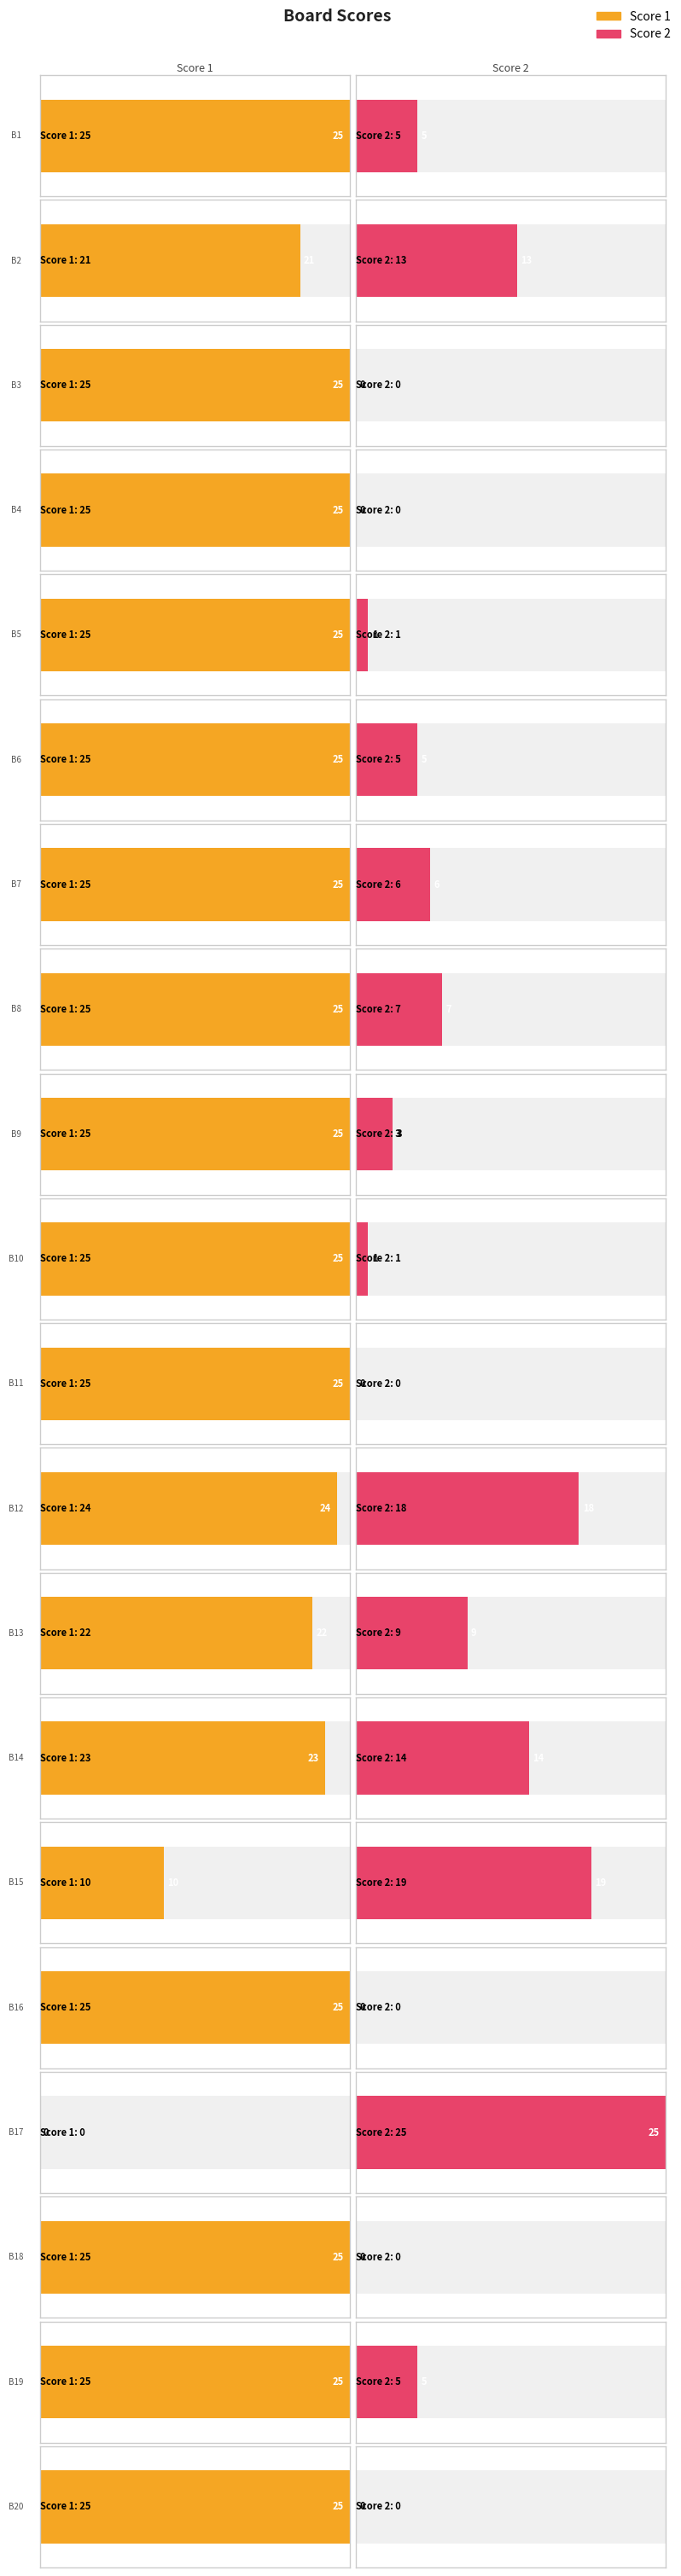

Which series has the largest range (max minus min)?

Score 1